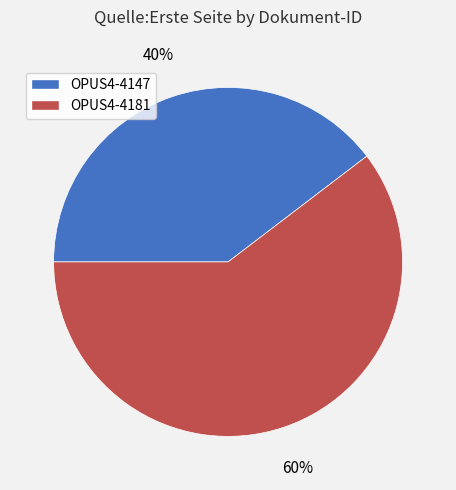

Count the number of slices in the pie.

2